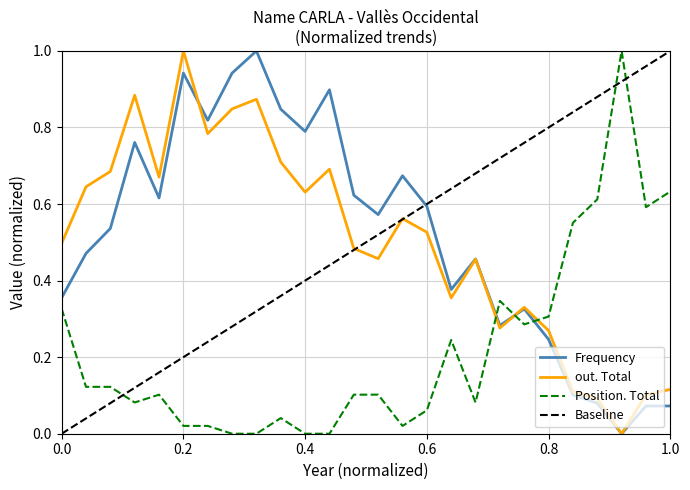

True or false: Position. Total and Frequency intersect in this chart.

True